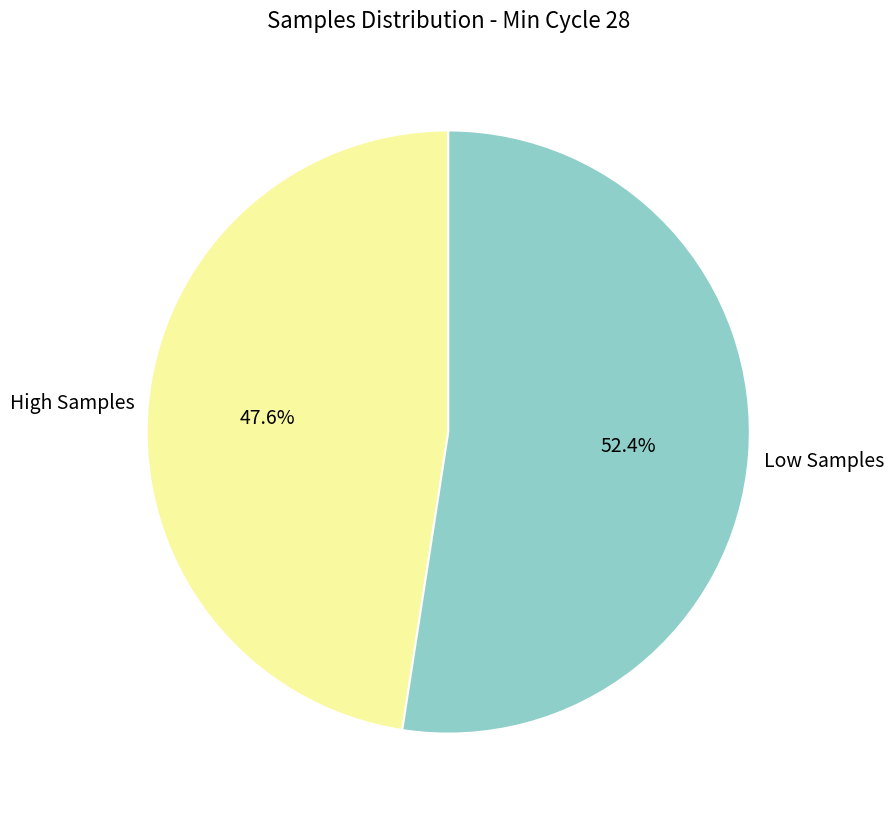

Is there a majority slice in this chart?

Yes